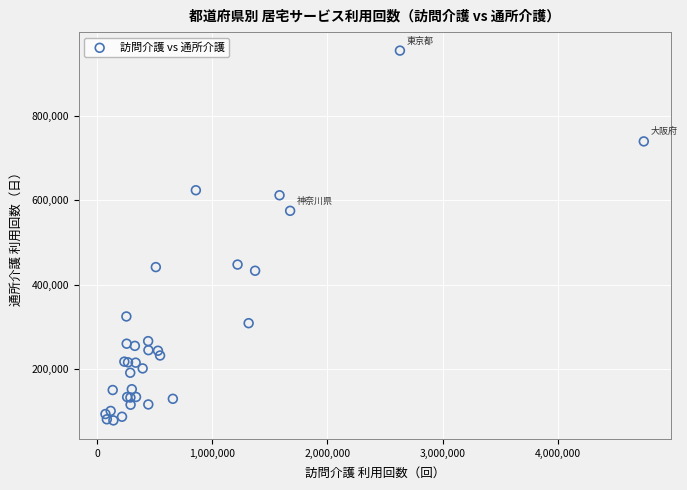

What Y value in the scatter plot is closest to 516376?

574892